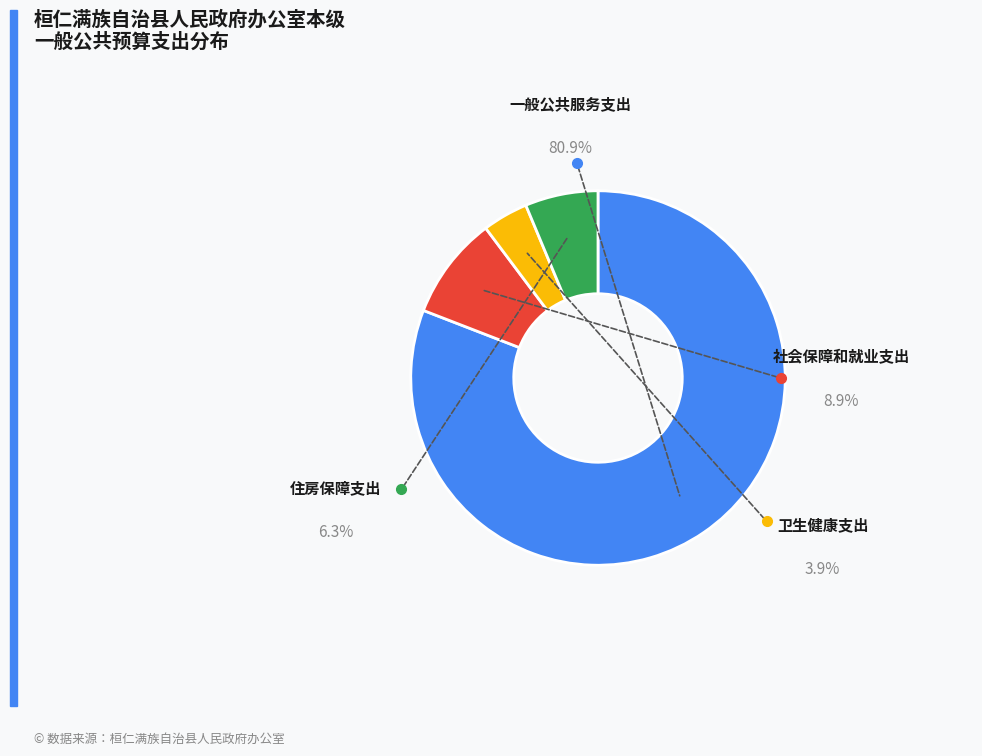

Is the sum of 卫生健康支出 and 一般公共服务支出 greater than half?

Yes